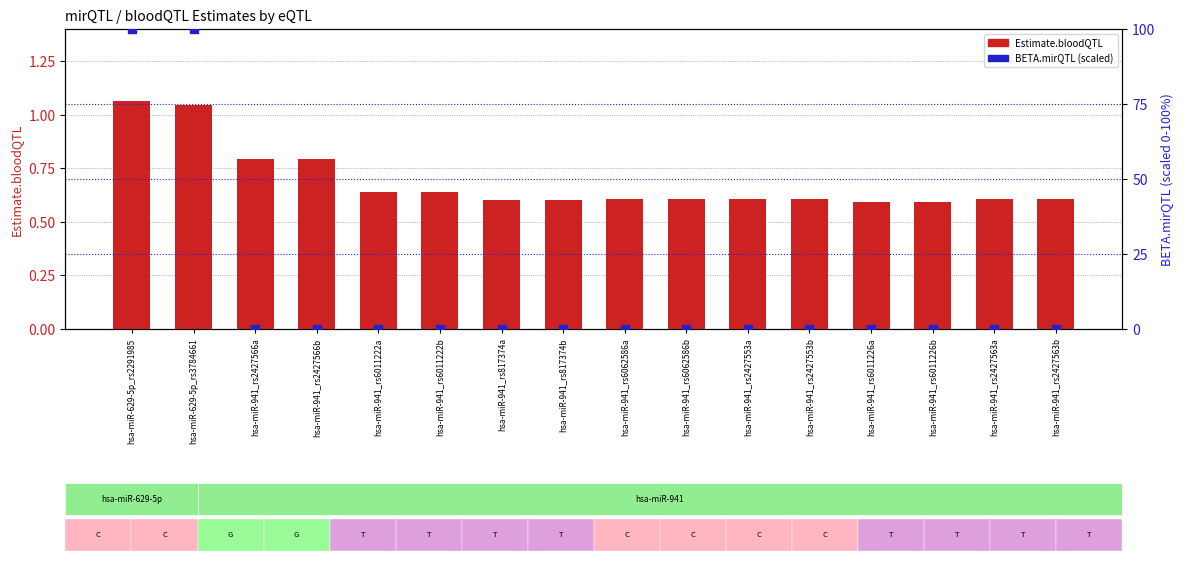

What is the total value across all series at hsa-miR-941_rs817374b?

0.6